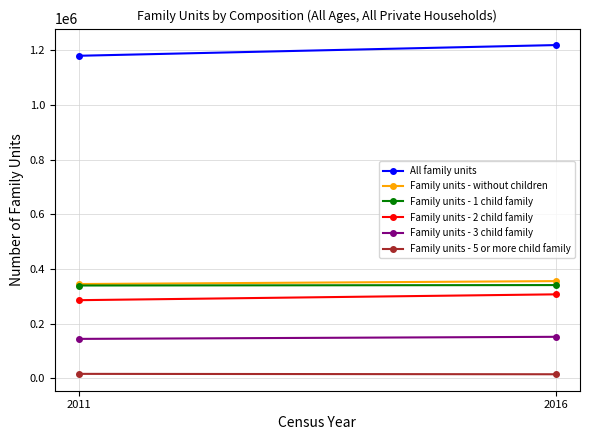

Rank the series by their maximum value, from lowest to highest.

Family units - 5 or more child family, Family units - 3 child family, Family units - 2 child family, Family units - 1 child family, Family units - without children, All family units